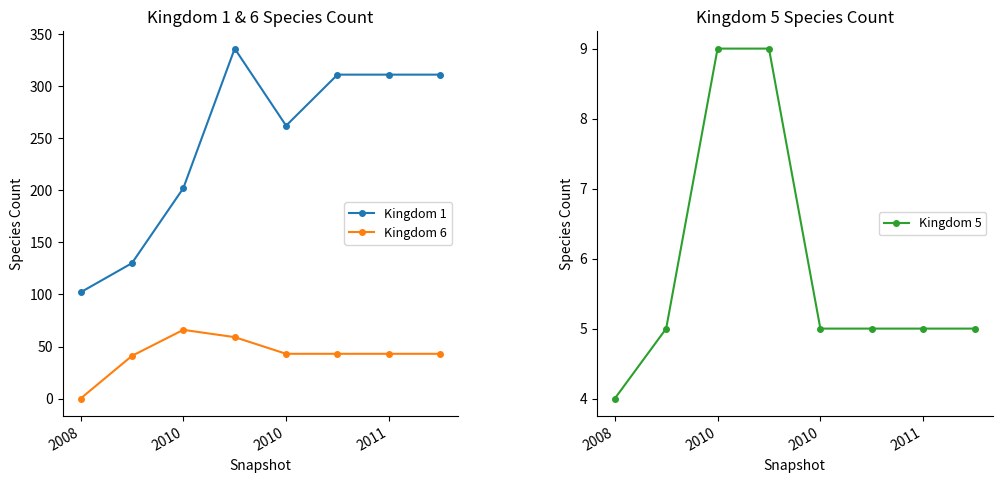

How many values in the Kingdom 6 series are below 43?

2